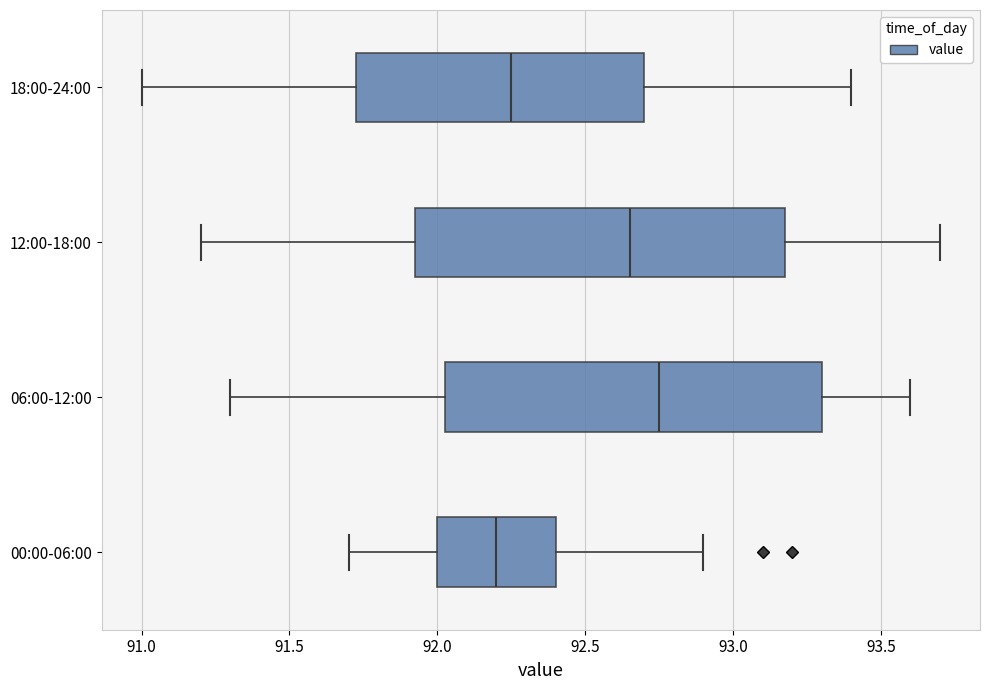

Reading bottom to top, transcribe this box plot: for each box, give where its median line is, the range the box spans, and where its two whiskers end, as read against the x-axis. The values are not printed on the chart, so give them approximately, as read against the axis.

00:00-06:00: median 92.20, box 92.00 to 92.40, whiskers 91.70 to 92.90
06:00-12:00: median 92.75, box 92.05 to 93.30, whiskers 91.30 to 93.60
12:00-18:00: median 92.65, box 91.95 to 93.20, whiskers 91.20 to 93.70
18:00-24:00: median 92.25, box 91.75 to 92.70, whiskers 91.00 to 93.40